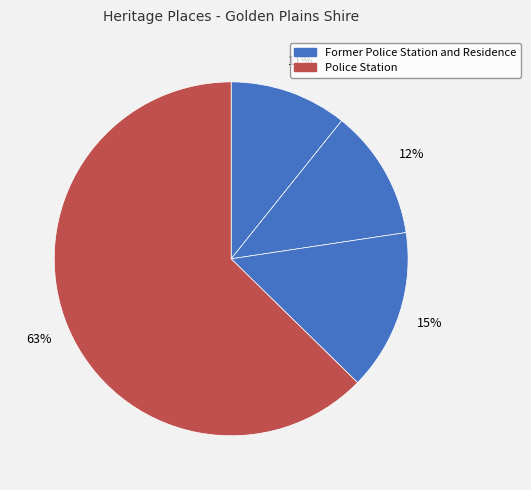

Count the number of slices in the pie.

4